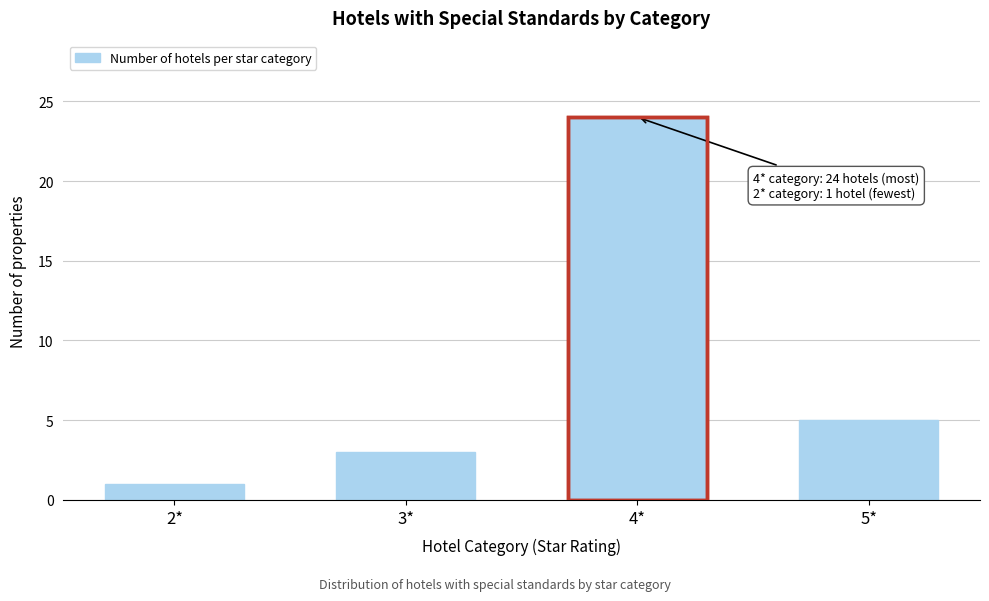

Reading left to right, what are all the values shown in this chart?

2*=1	3*=3	4*=24	5*=5